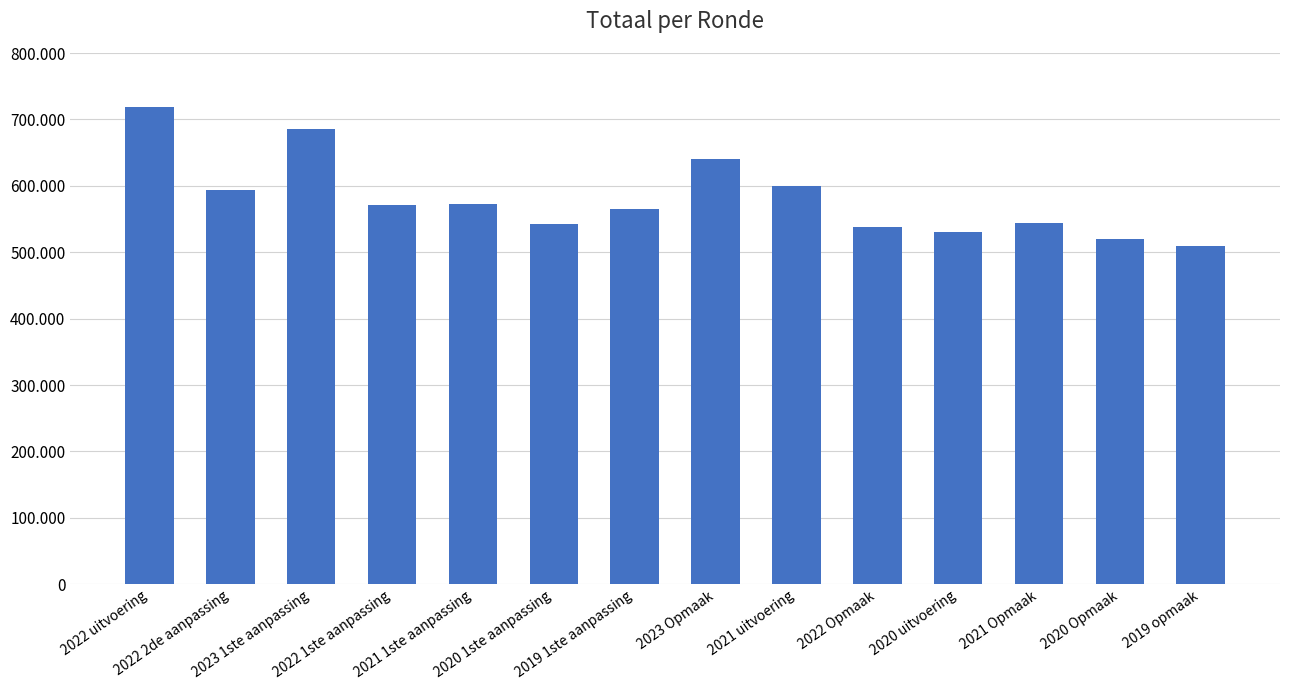

Rank the categories by value from highest to lowest.

2022 uitvoering, 2023 1ste aanpassing, 2023 Opmaak, 2021 uitvoering, 2022 2de aanpassing, 2021 1ste aanpassing, 2022 1ste aanpassing, 2019 1ste aanpassing, 2021 Opmaak, 2020 1ste aanpassing, 2022 Opmaak, 2020 uitvoering, 2020 Opmaak, 2019 opmaak